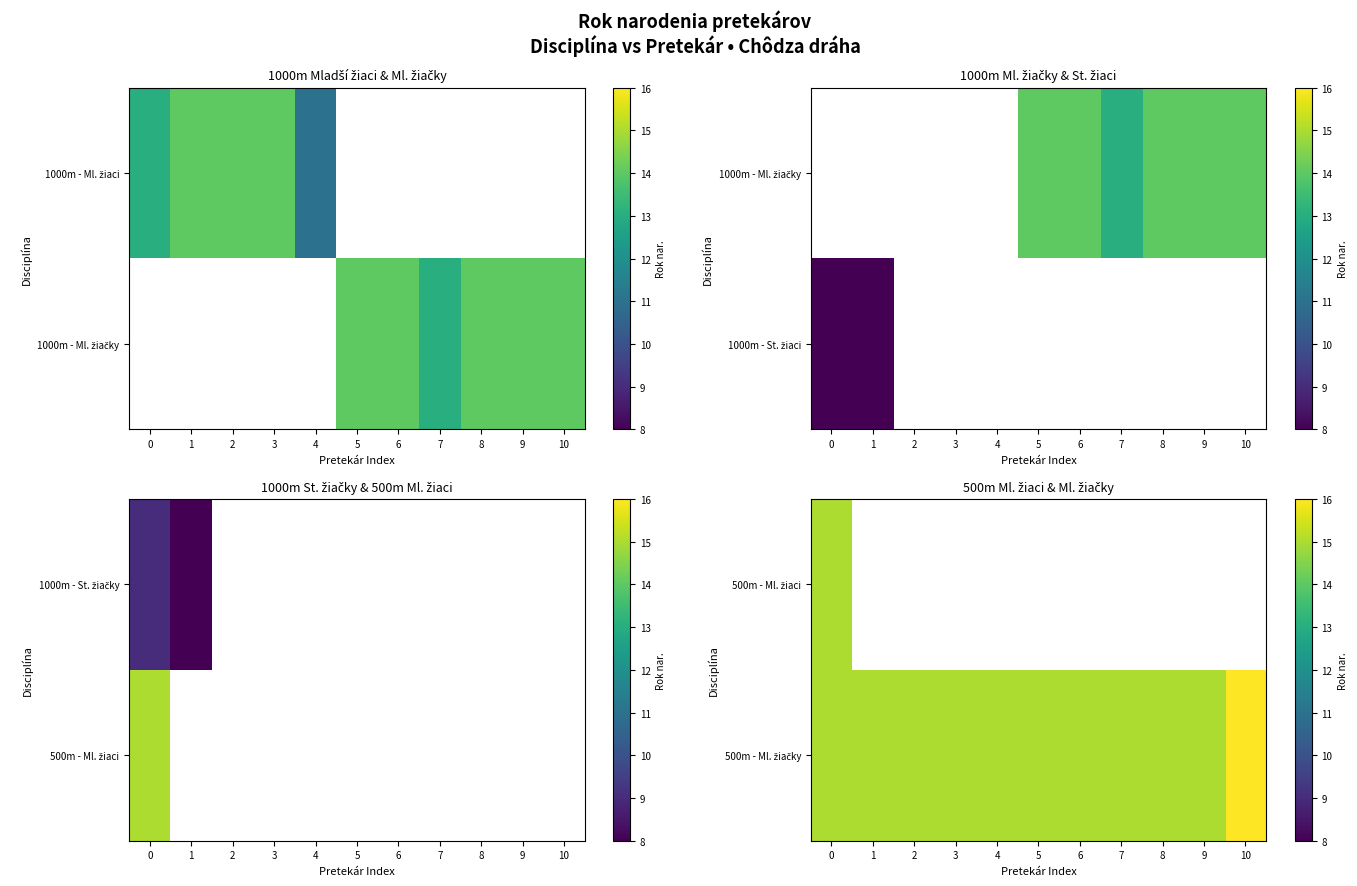

What is the minimum value for 500m - Ml. žiačky?

15.0